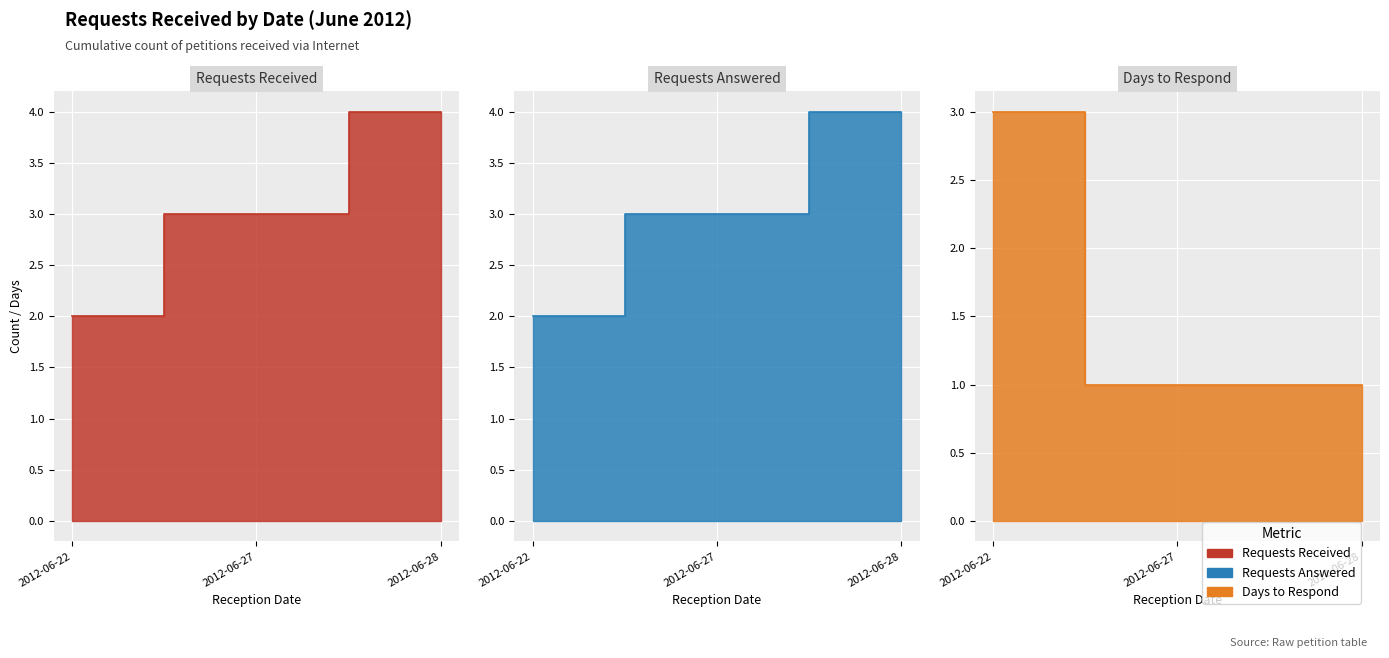

Read the Days to Respond value at 2012-06-27.

1